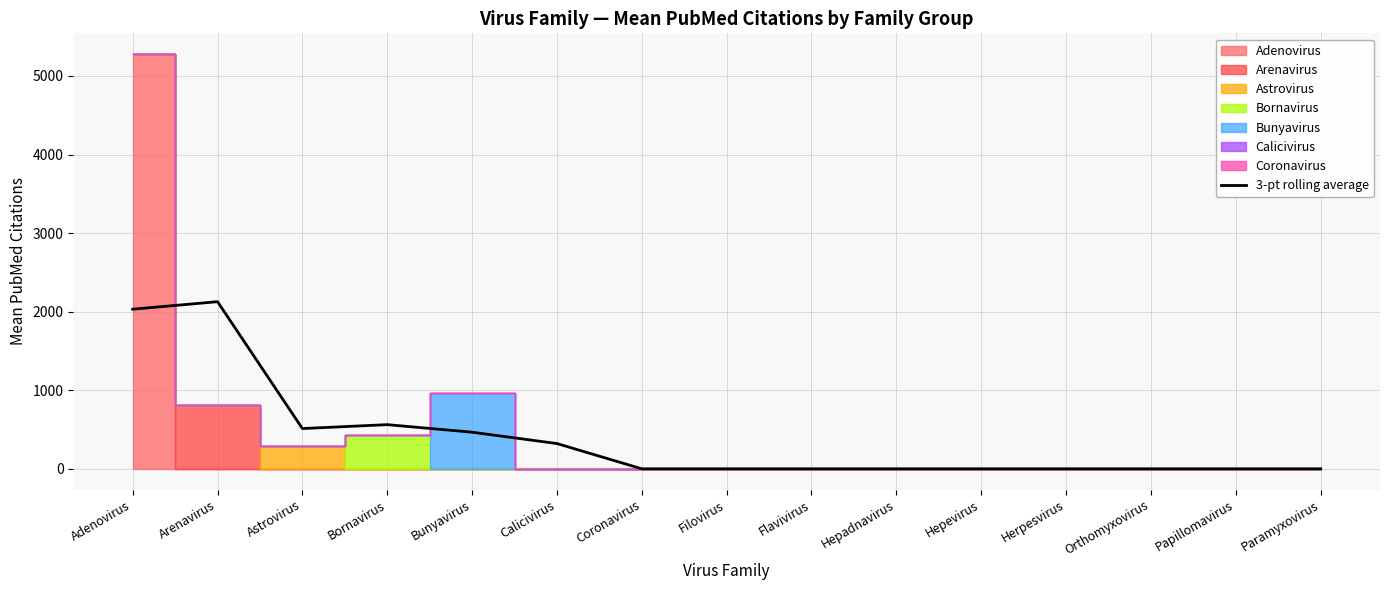

What is the change in value from Arenavirus to Filovirus?

-2127.0